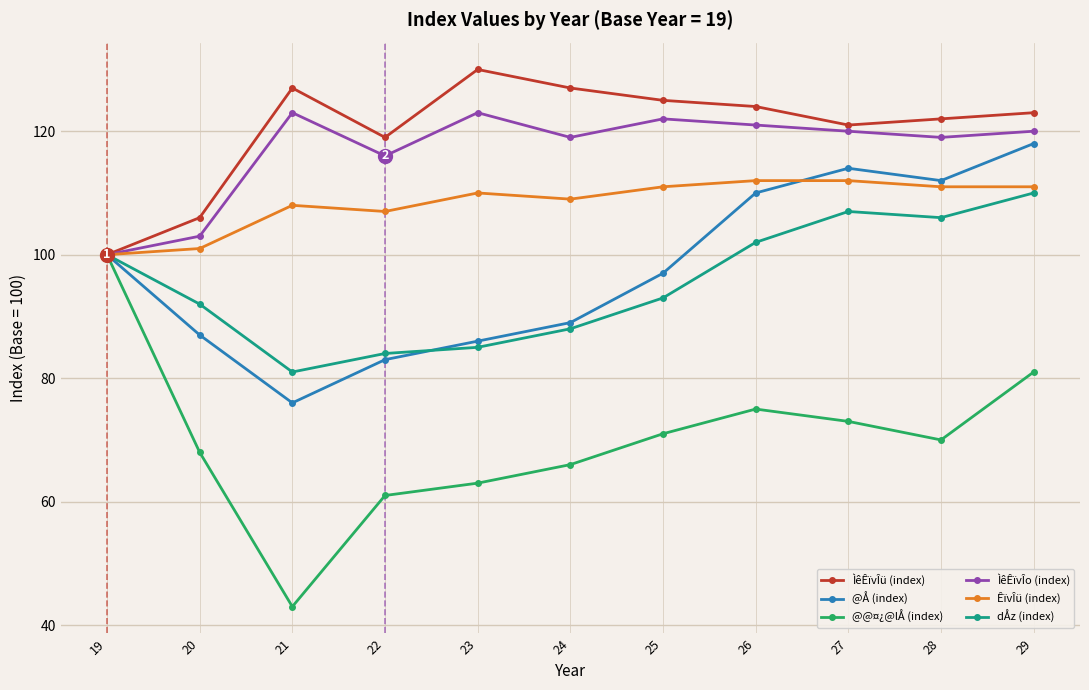

Reading left to right, extract all data points from this chart.

ÌêÊïvÎü (index): 19=100	20=106	21=127	22=119	23=130	24=127	25=125	26=124	27=121	28=122	29=123
@Å (index): 19=100	20=87	21=76	22=83	23=86	24=89	25=97	26=110	27=114	28=112	29=118
@@¤¿@lÅ (index): 19=100	20=68	21=43	22=61	23=63	24=66	25=71	26=75	27=73	28=70	29=81
ÌêÊïvÎo (index): 19=100	20=103	21=123	22=116	23=123	24=119	25=122	26=121	27=120	28=119	29=120
ÊïvÎü (index): 19=100	20=101	21=108	22=107	23=110	24=109	25=111	26=112	27=112	28=111	29=111
dÅz (index): 19=100	20=92	21=81	22=84	23=85	24=88	25=93	26=102	27=107	28=106	29=110